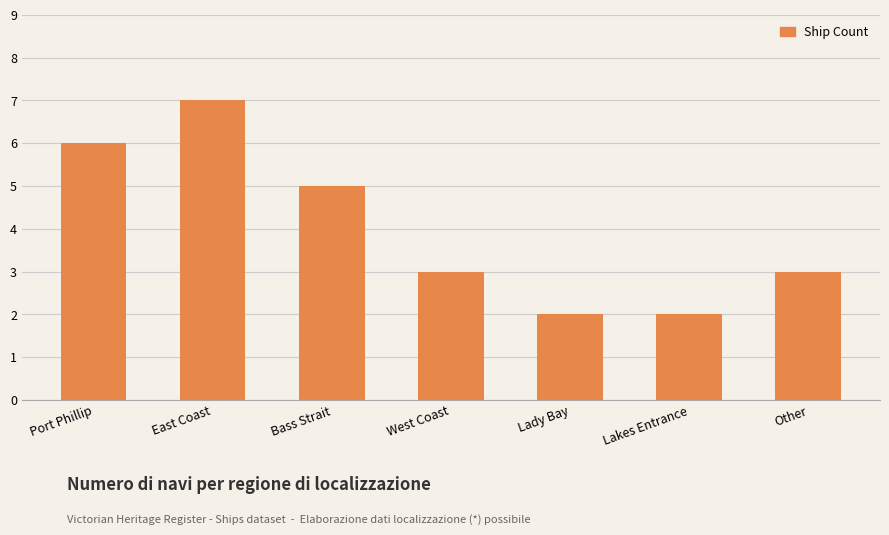

What is the sum of the values at East Coast and Other?

10